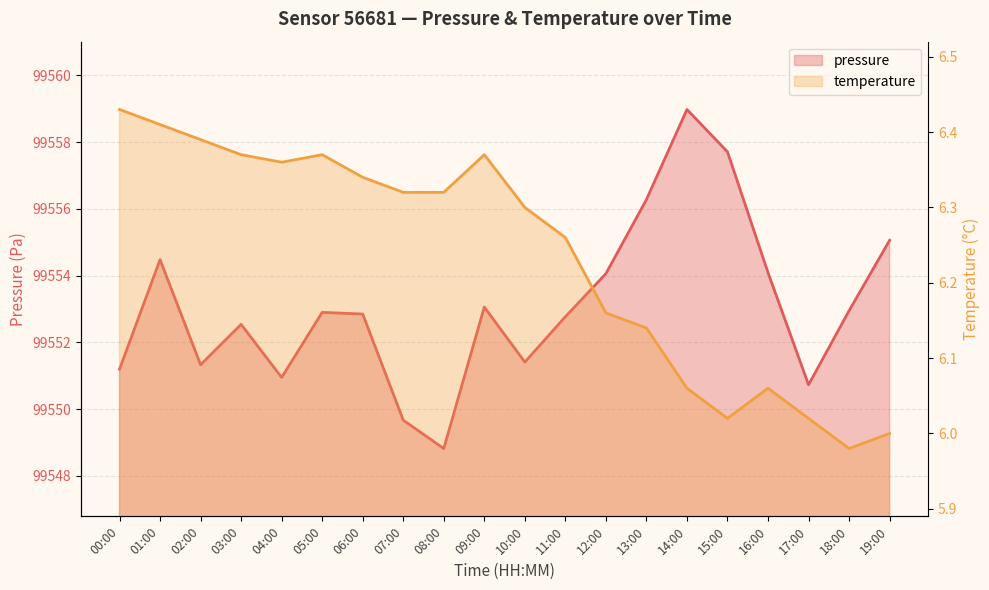

Rank the categories by temperature value from lowest to highest.

18:00, 19:00, 15:00, 17:00, 14:00, 16:00, 13:00, 12:00, 11:00, 10:00, 07:00, 08:00, 06:00, 04:00, 03:00, 05:00, 09:00, 02:00, 01:00, 00:00